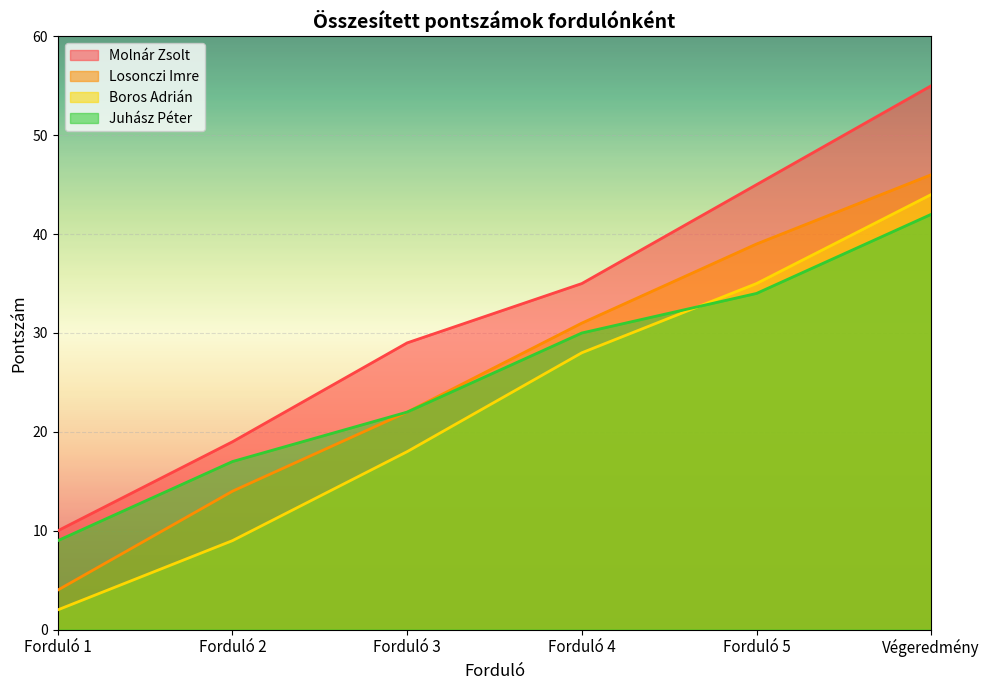

How many Losonczi Imre values are between 14 and 39?

4